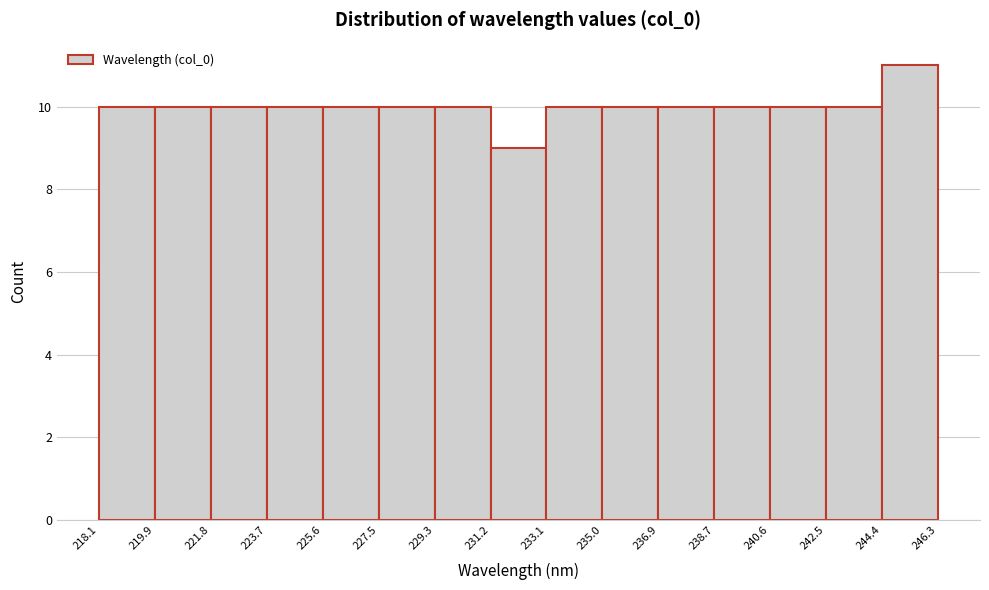

How tall is the bar that spans 238.7 to 240.6 on the x-axis? The values are not printed on the chart, so give them approximately, as read against the axis.

10